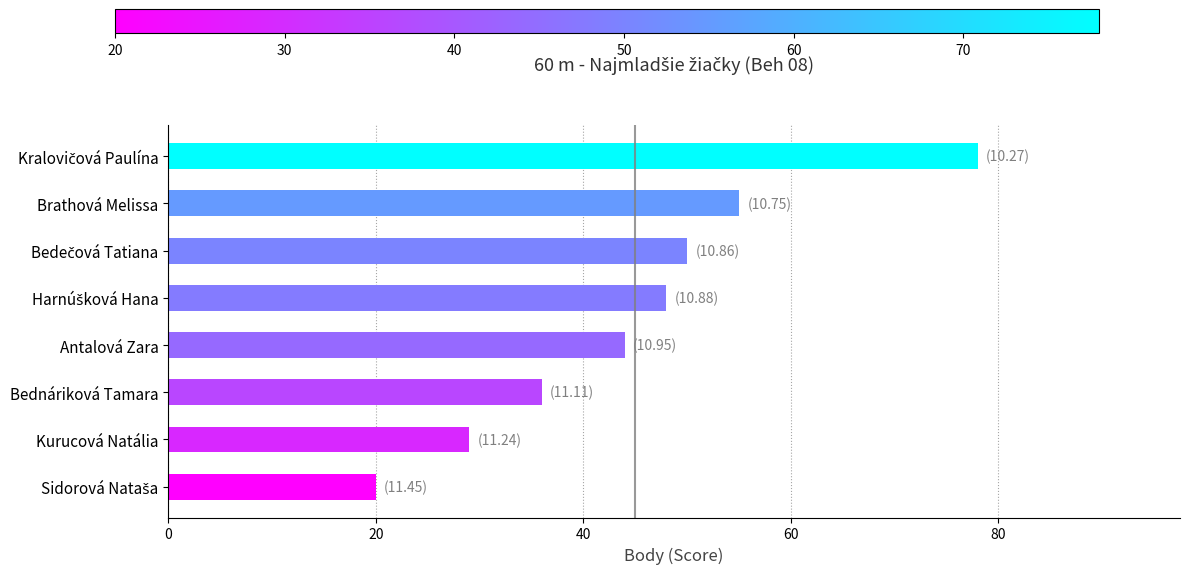

Is it true that the value at Bednáriková Tamara is 9?

False